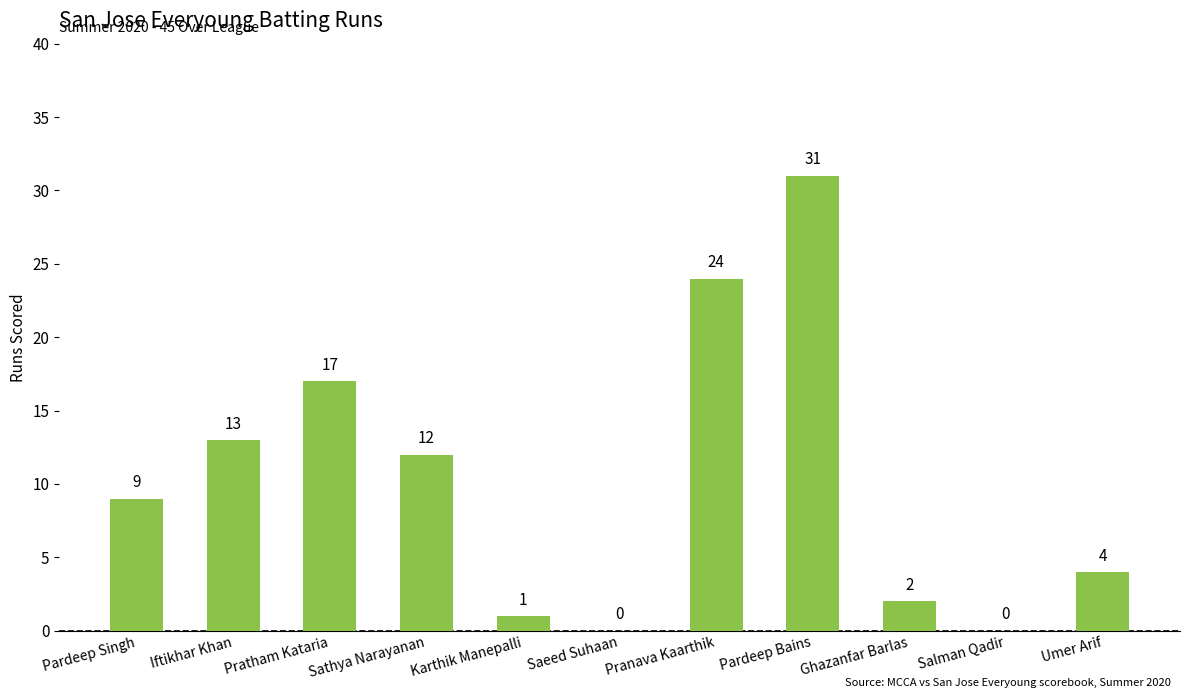

Reading left to right, list all the values displayed in this chart.

Pardeep Singh=9	Iftikhar Khan=13	Pratham Kataria=17	Sathya Narayanan=12	Karthik Manepalli=1	Saeed Suhaan=0	Pranava Kaarthik=24	Pardeep Bains=31	Ghazanfar Barlas=2	Salman Qadir=0	Umer Arif=4